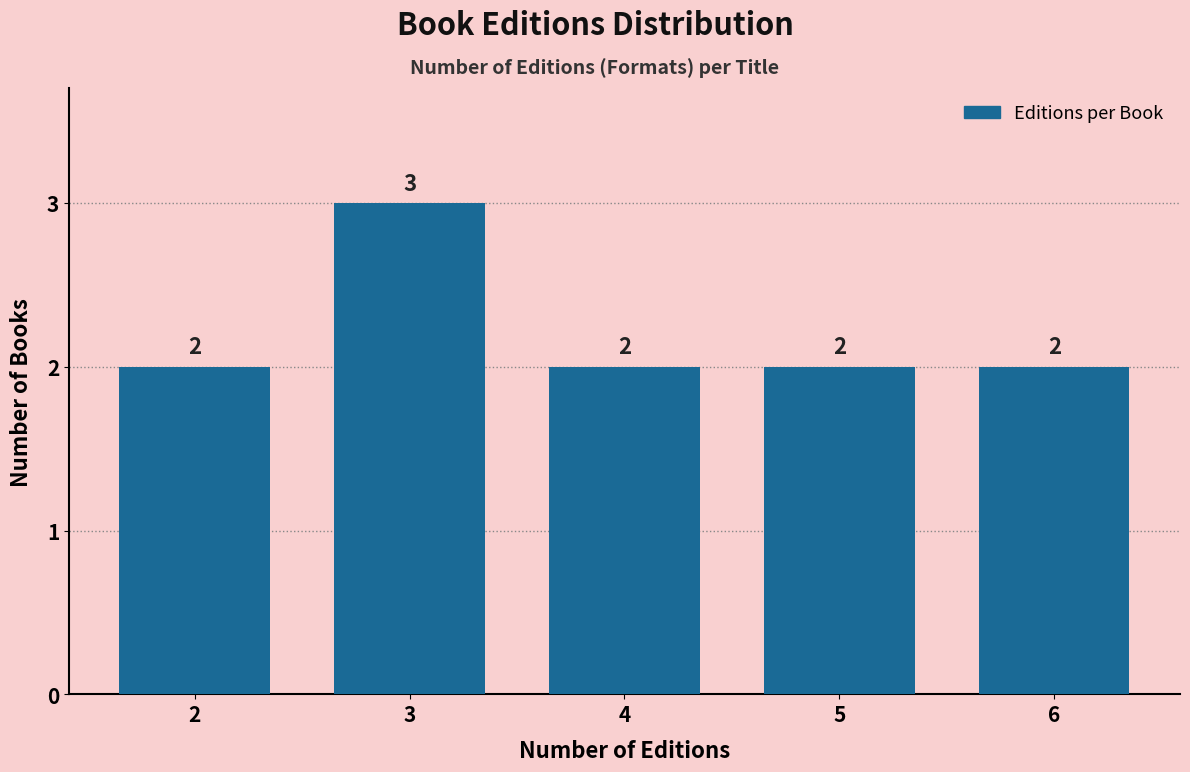

Reading left to right, list all the values displayed in this chart.

2	3	2	2	2